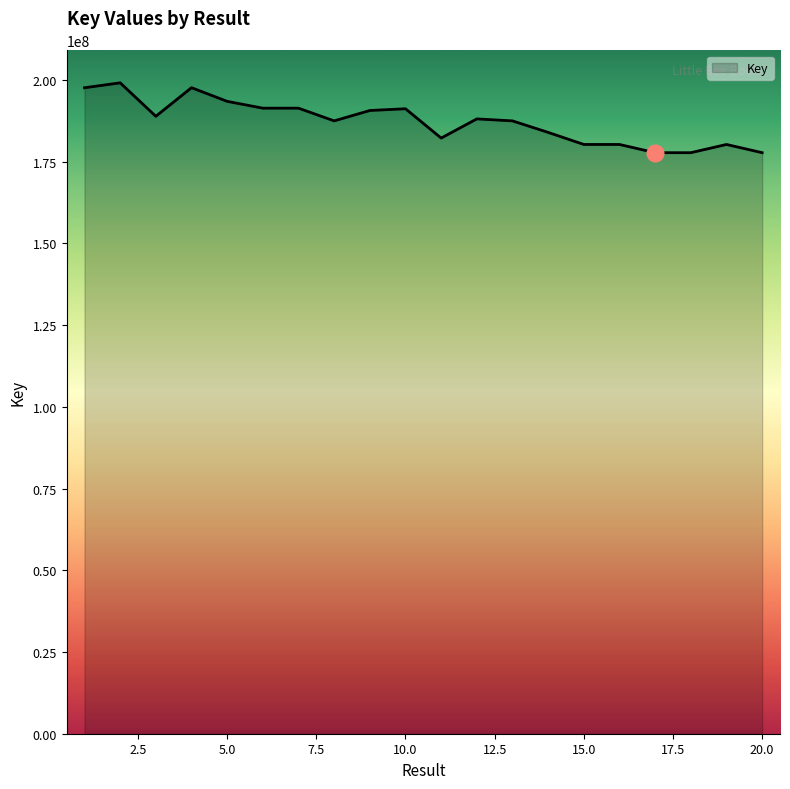

What is the greatest value displayed?

199085094